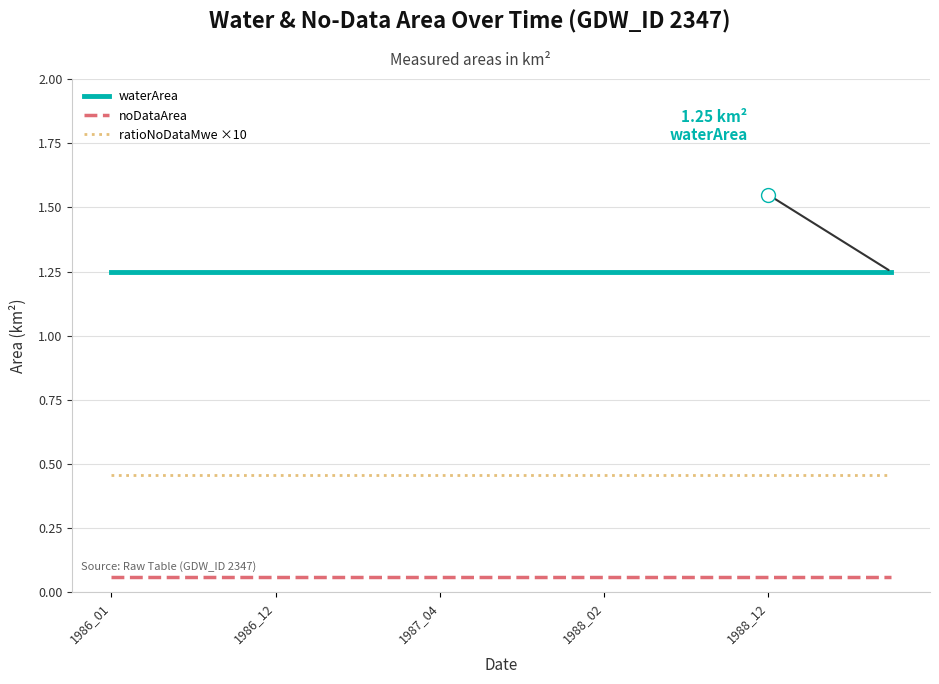

True or false: ratioNoDataMwe ×10 and waterArea intersect in this chart.

False